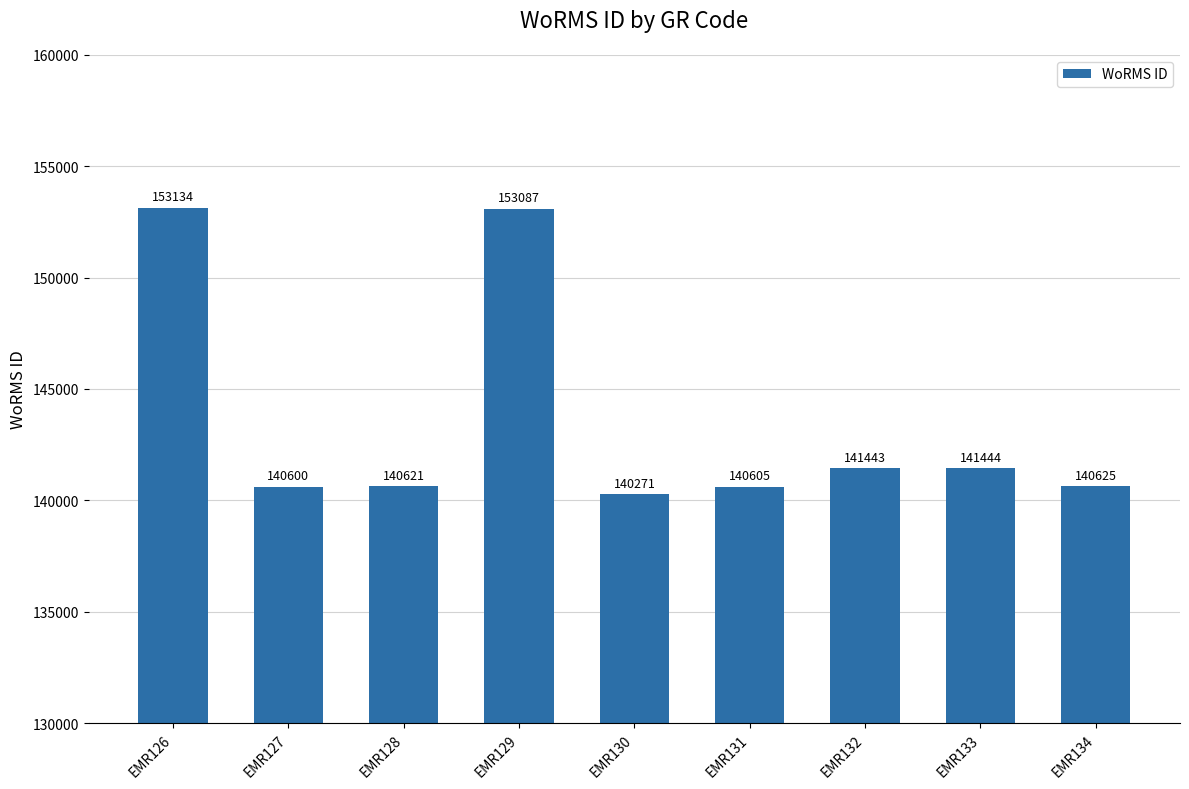

Reading left to right, list all the values displayed in this chart.

153134	140600	140621	153087	140271	140605	141443	141444	140625